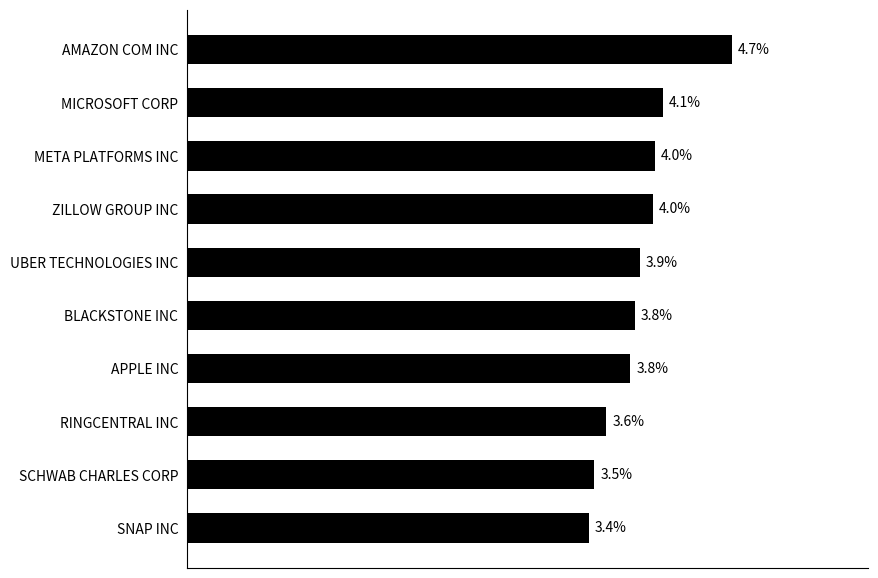

Are the bars grouped side by side (vs. stacked)?

No